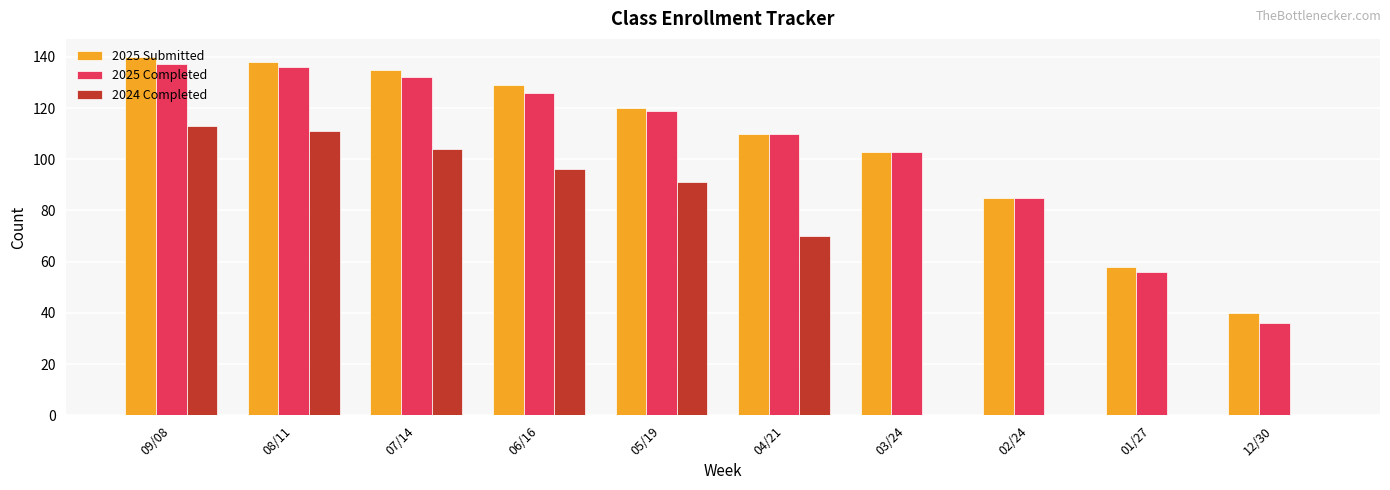

Is the value of 2025 Submitted at 12/30 greater than the value of 2024 Completed at 05/19?

No